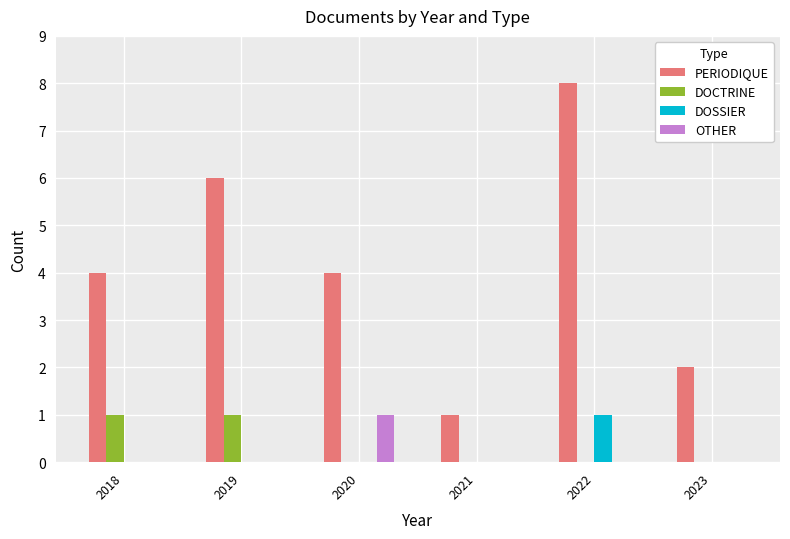

What is the sum of the PERIODIQUE values at 2022 and 2019?

14